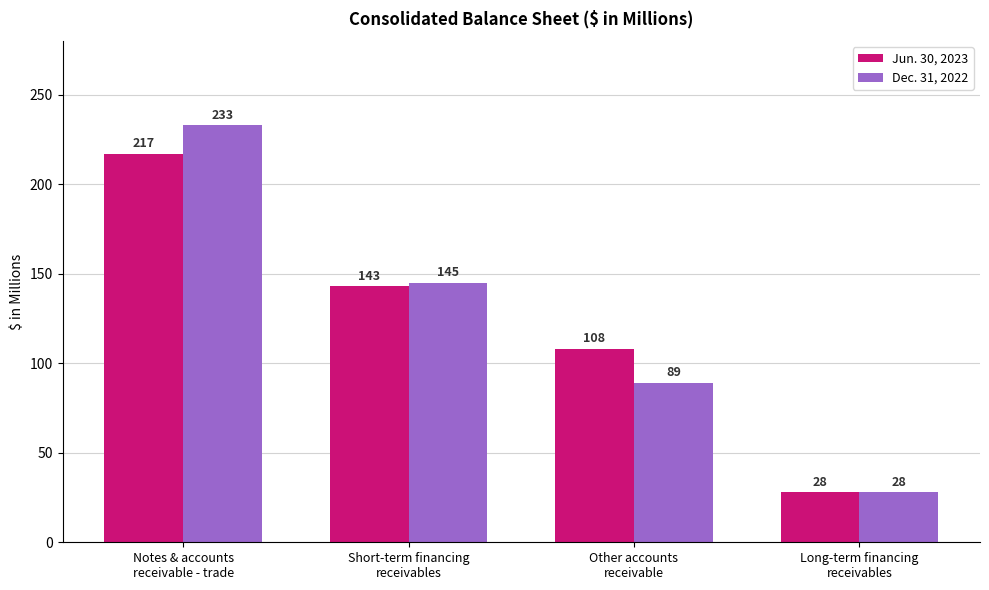

List the series in order of their peak value, highest first.

Dec. 31, 2022, Jun. 30, 2023